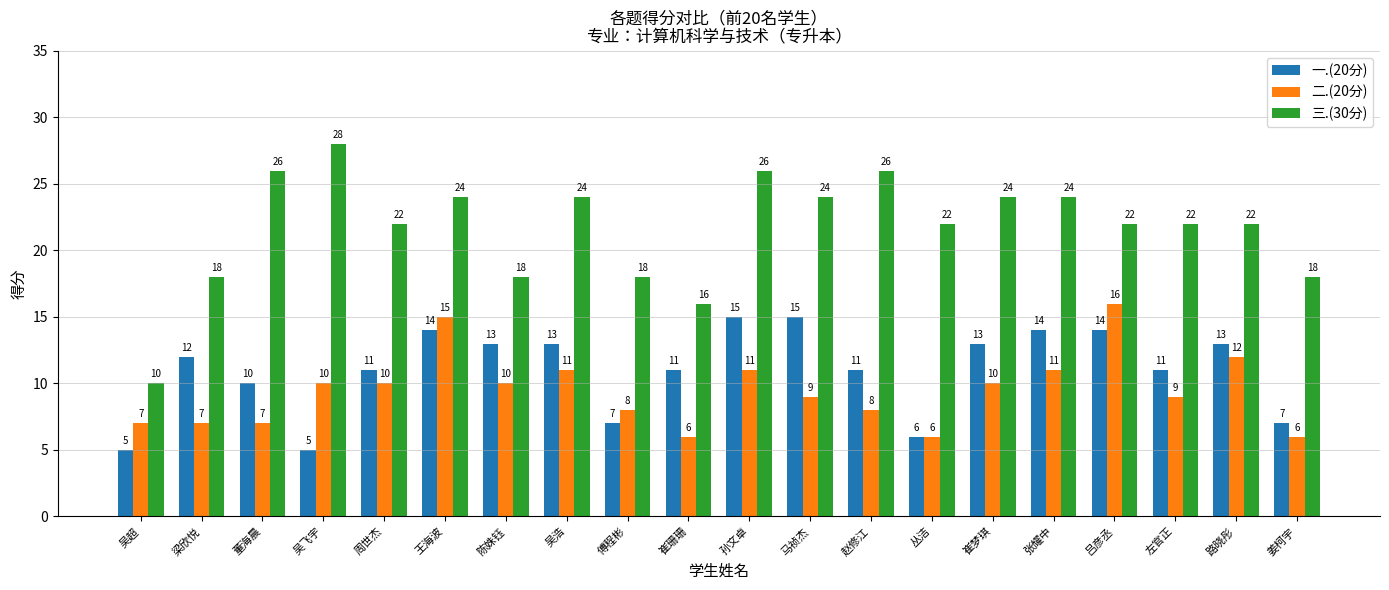

What is the value of the 一.(20分) bar at the 16th from the left?

14